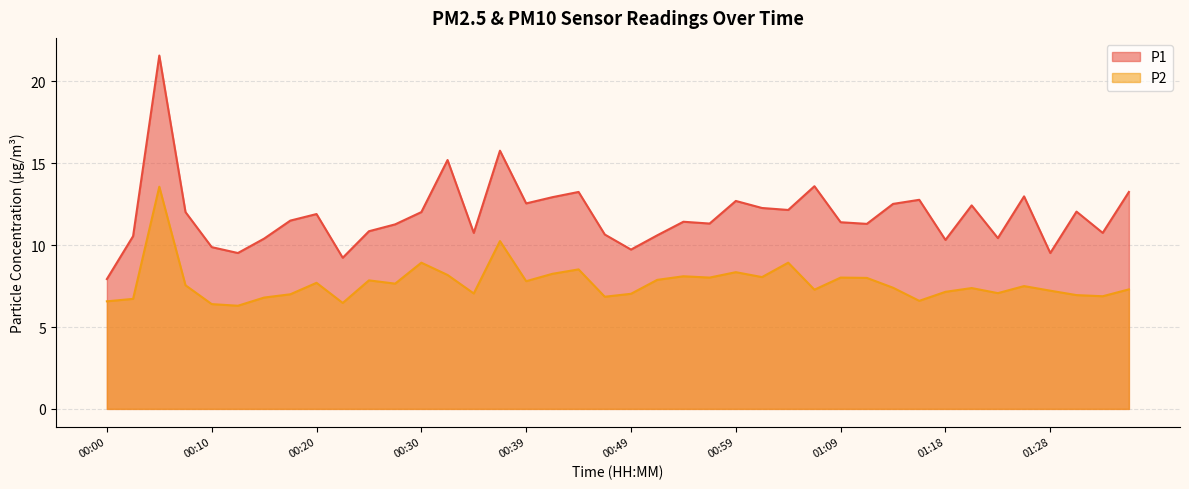

What is the total value across all series at 00:07?

19.6